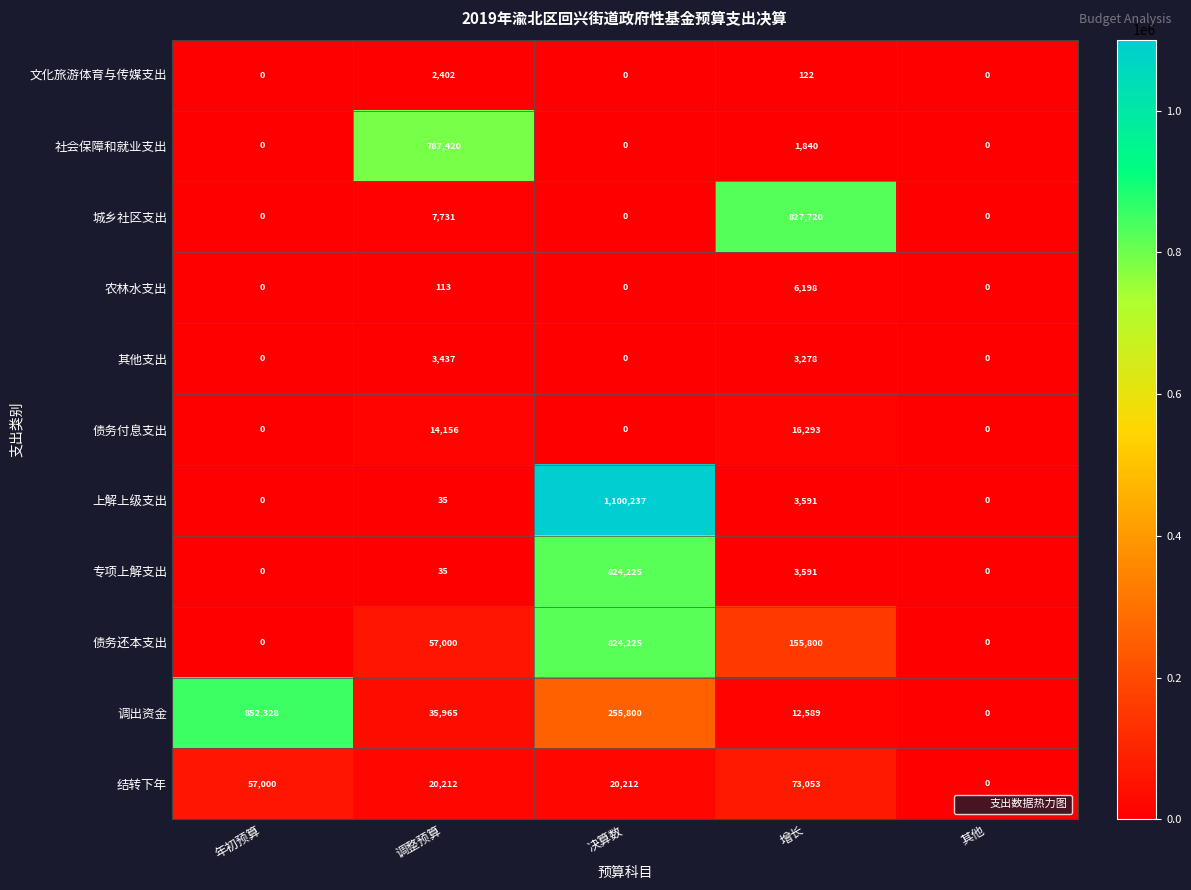

Between 决算数 and 增长, which series saw the biggest shift?

上解上级支出